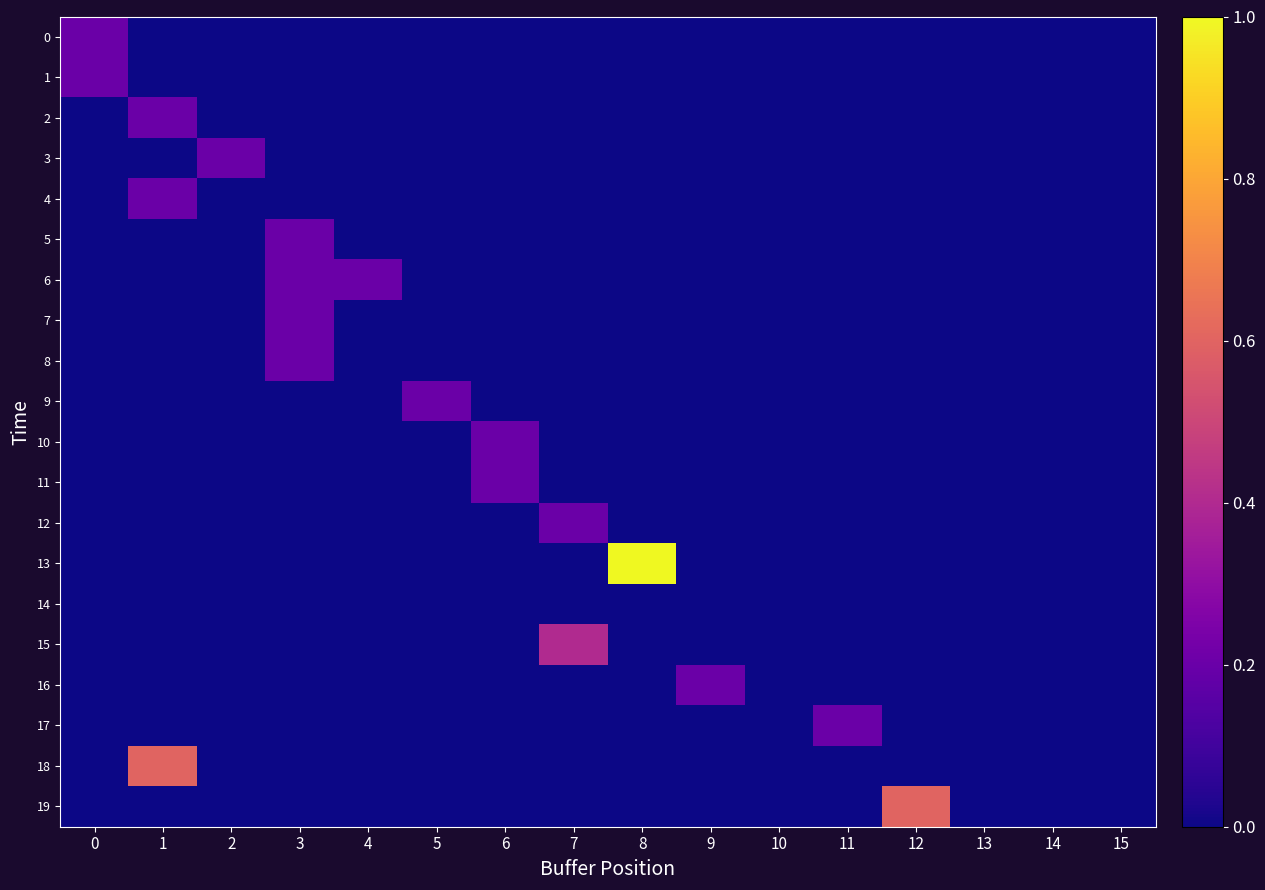

How many data points does each series have?

16